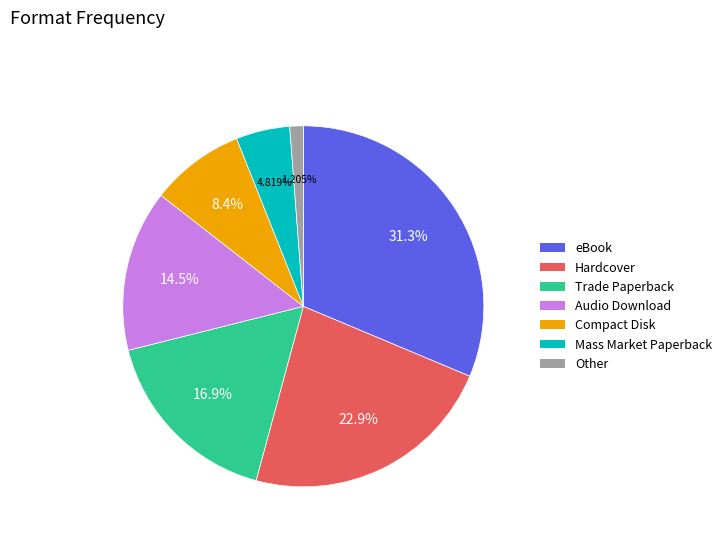

Is there any slice that represents more than half of the pie?

No